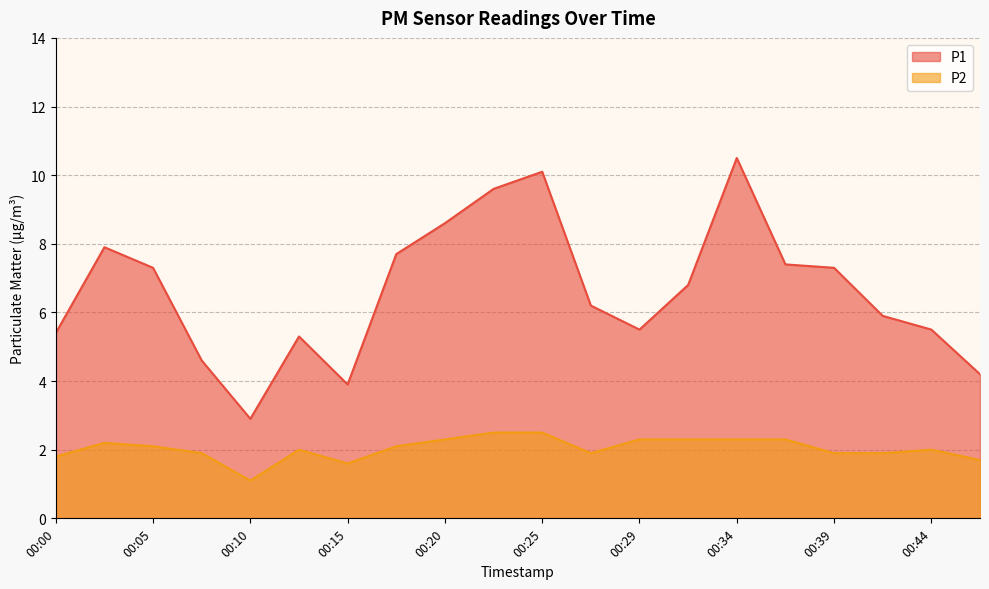

What is the average value of the P1 series?

6.6